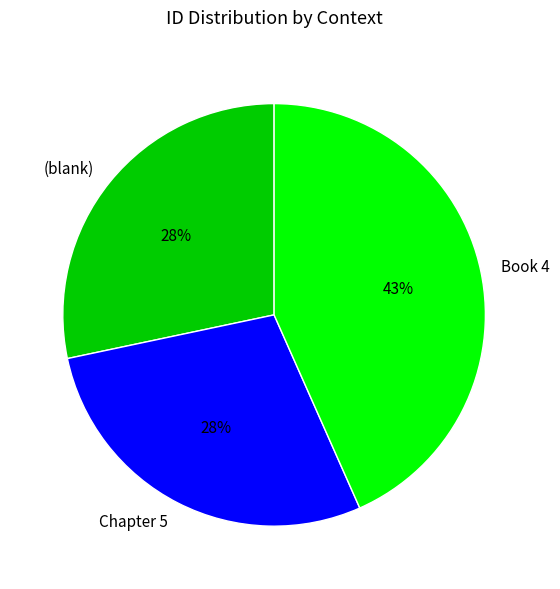

To the nearest percent, what is the combined percentage of Book 4 and Chapter 5?

72%